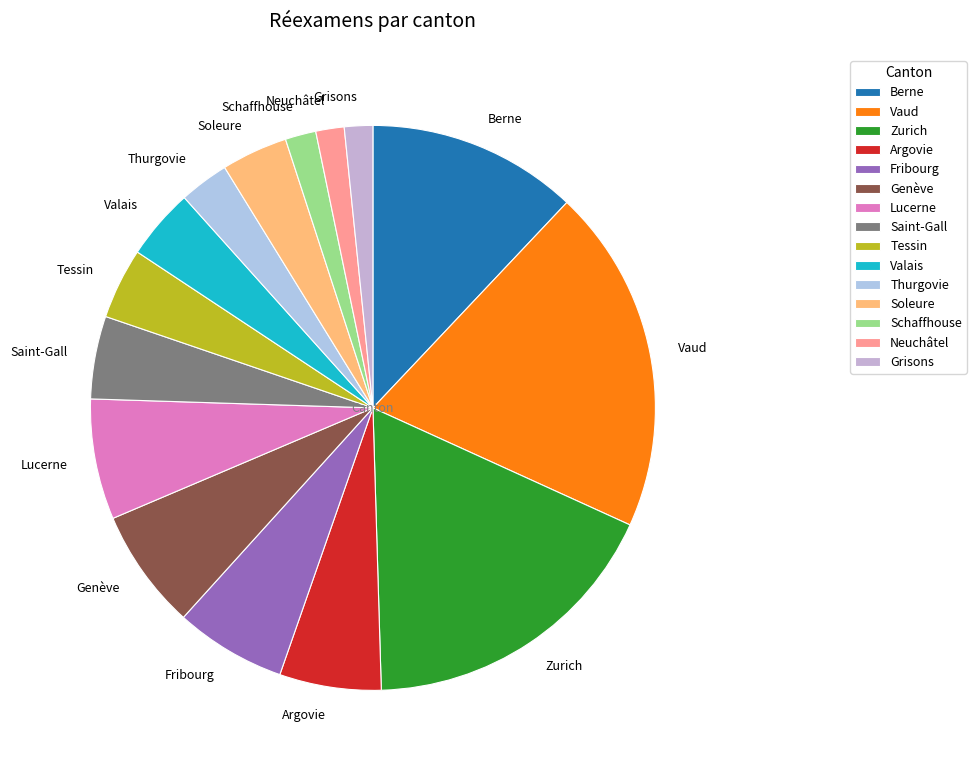

Does Berne represent more than half of the total?

No